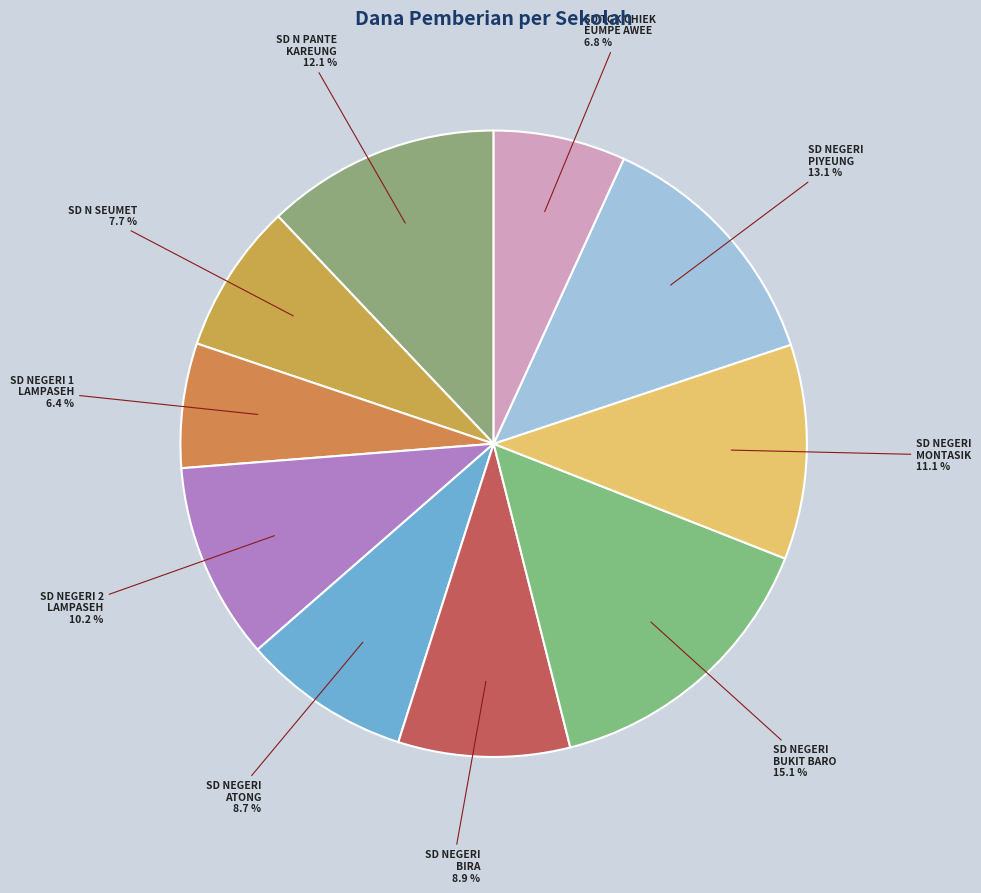

Count the number of slices in the pie.

10